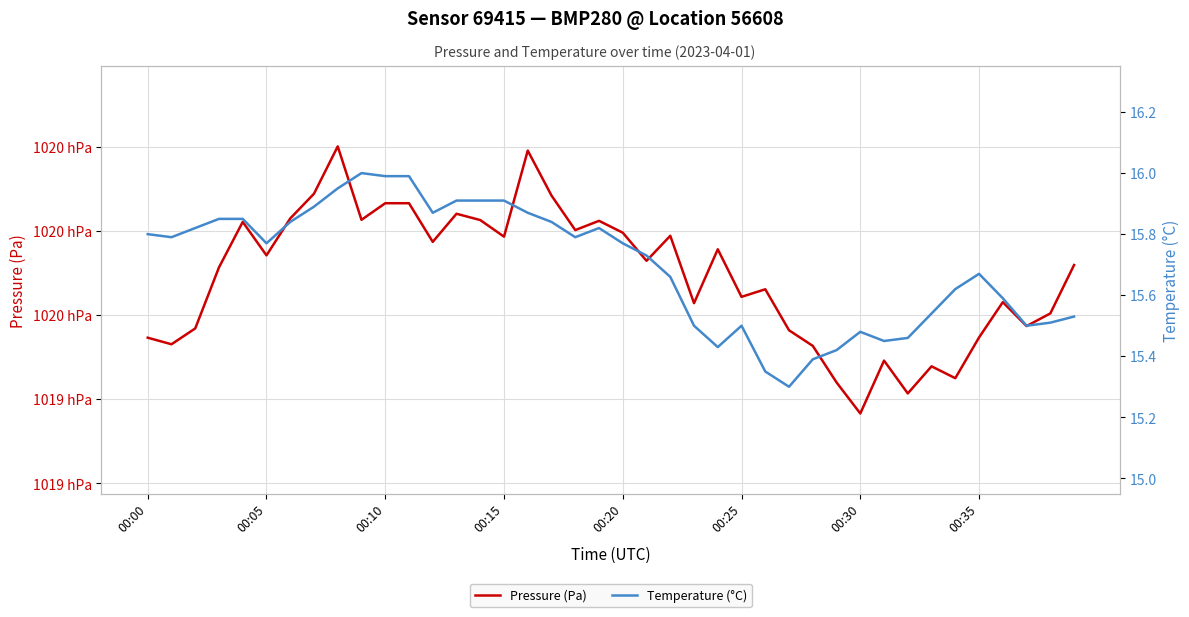

How many lines are shown in the chart?

2